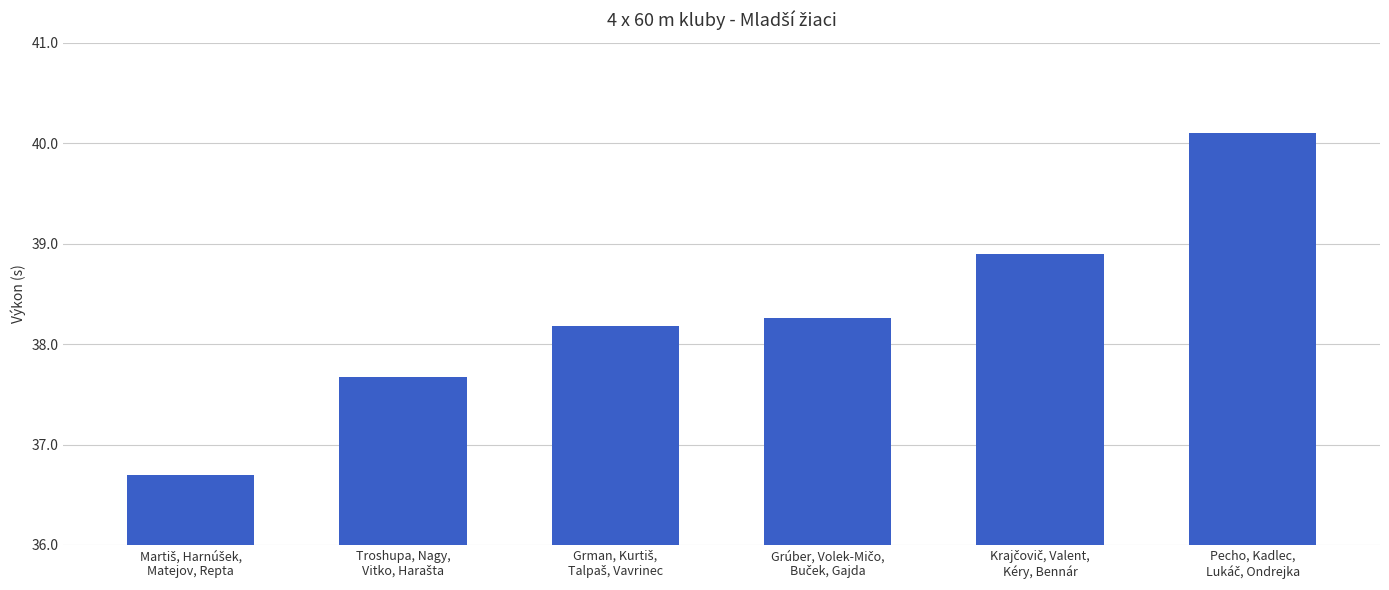

What is the greatest value displayed?

40.1